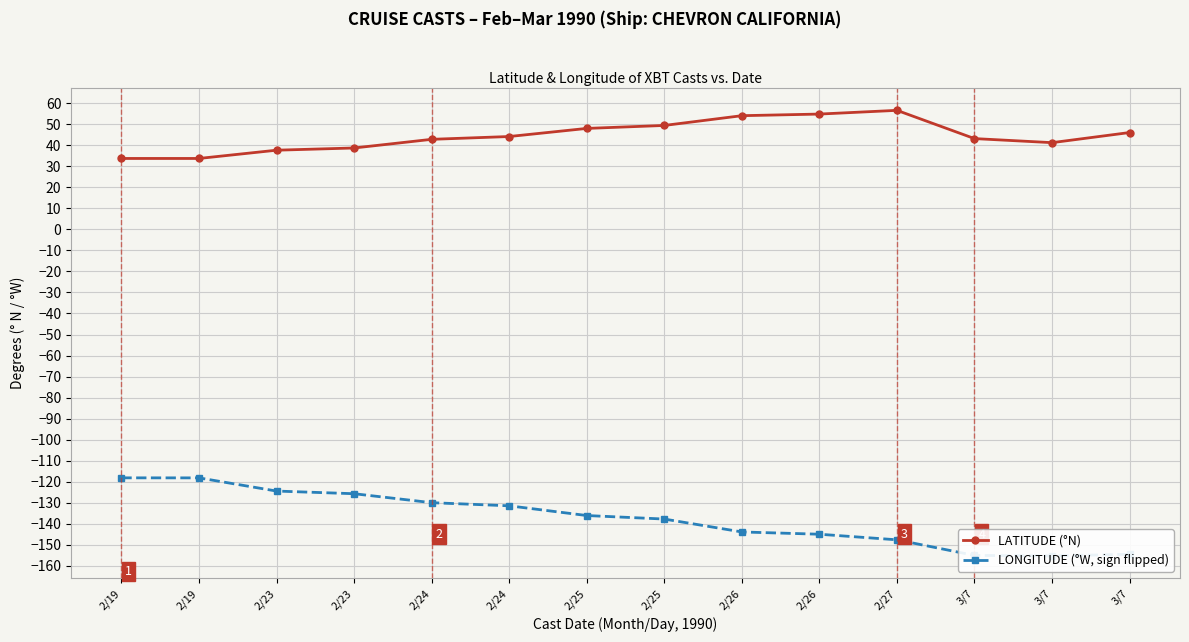

List the series in order of their peak value, highest first.

LATITUDE (°N), LONGITUDE (°W, sign flipped)